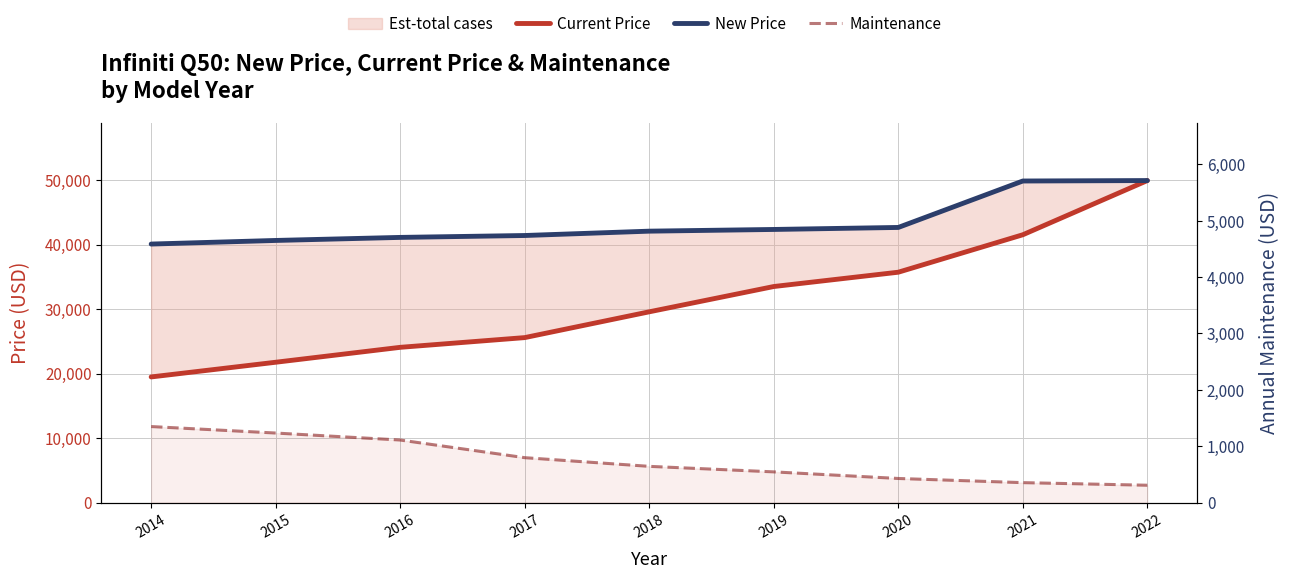

What is the difference between the second highest and second lowest values in the Current Price series?

19765